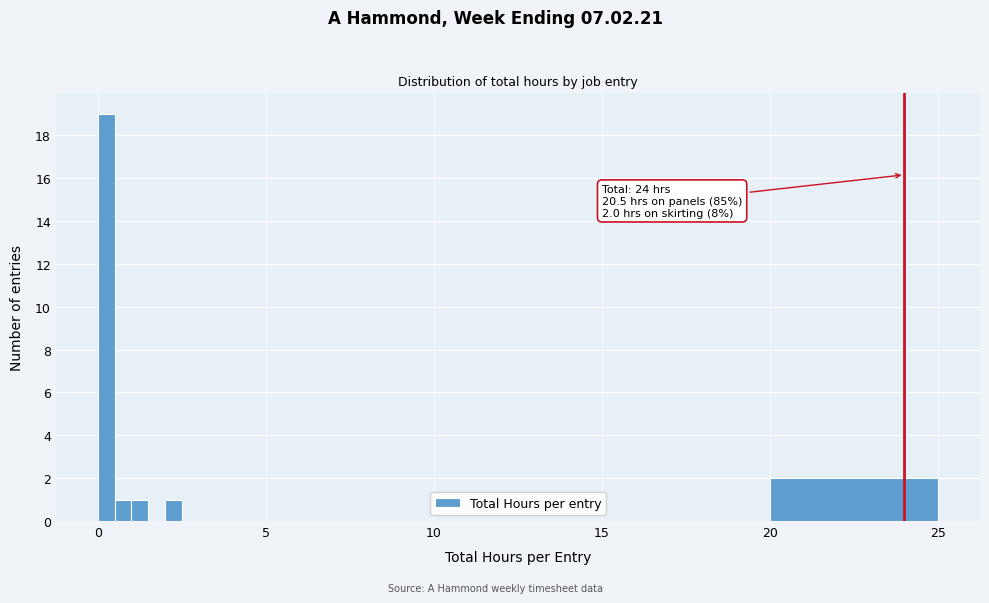

Read against the x-axis, roughly where is the centre of the tallest bar?

0.5